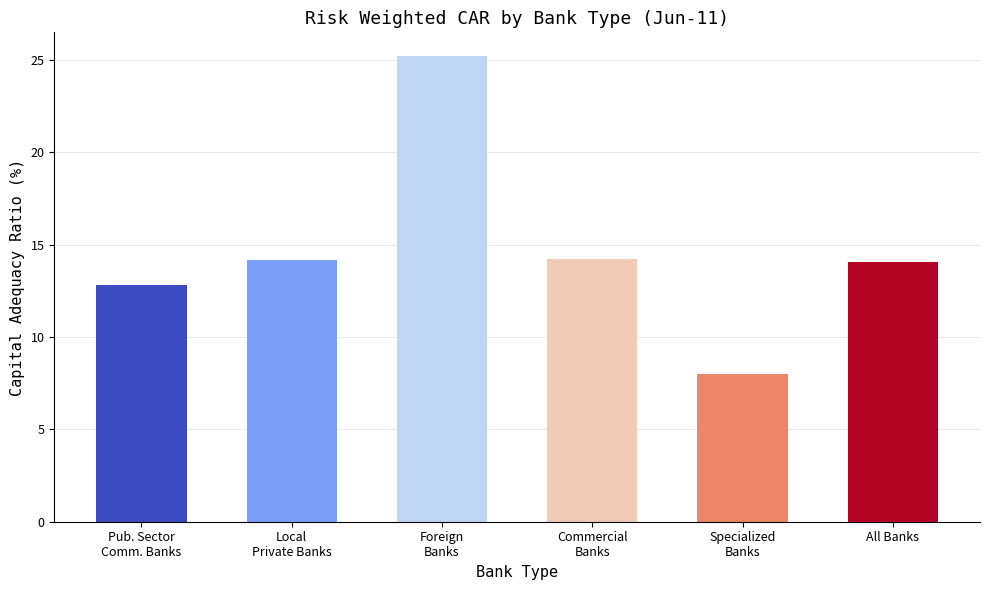

What is the change in value from Pub. Sector
Comm. Banks to Specialized
Banks?

-4.8